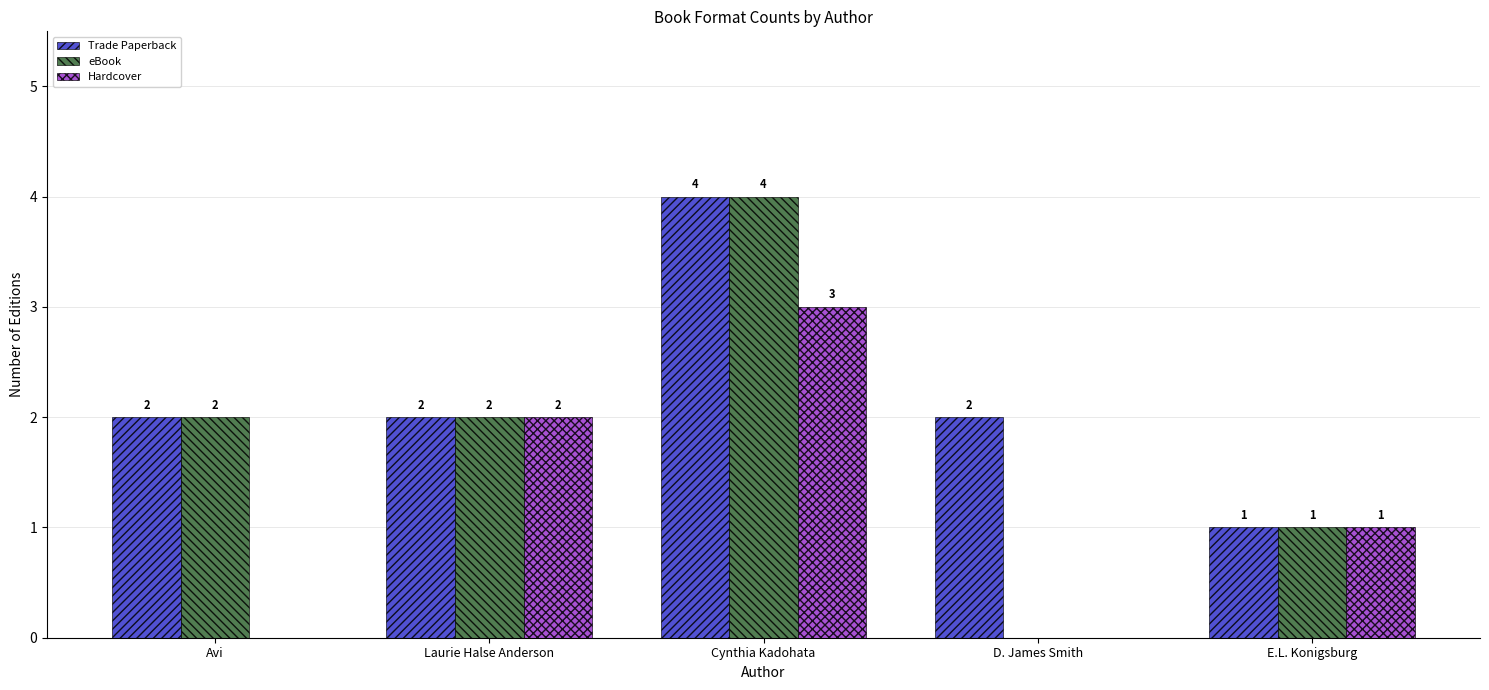

Between Avi and D. James Smith, which series saw the biggest shift?

eBook